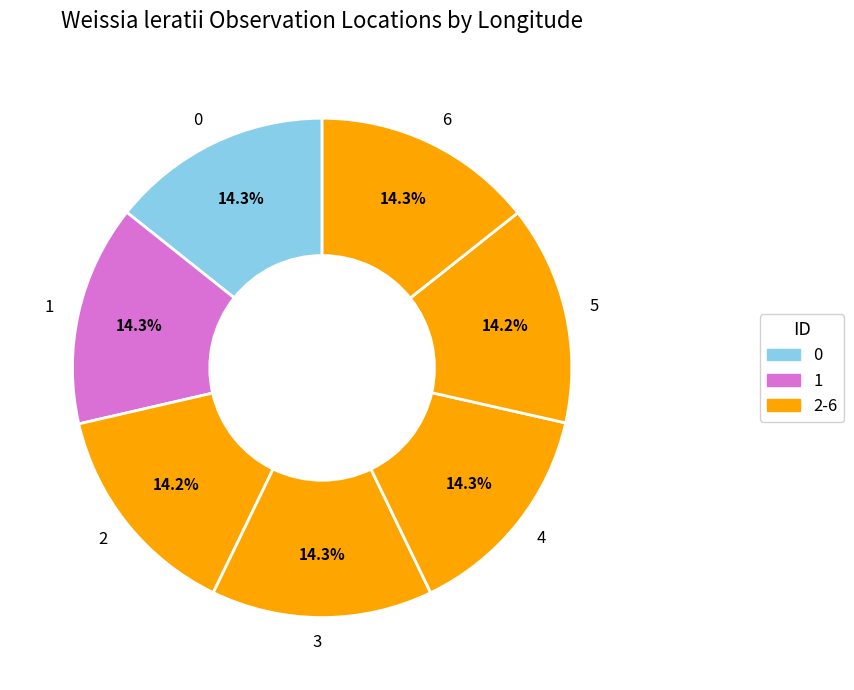

Approximately how many times larger is the value at 5 compared to 4?

1.0